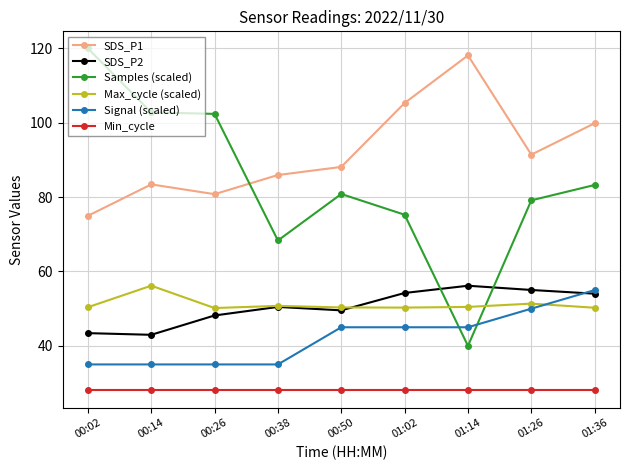

Which series has the largest range (max minus min)?

Samples (scaled)